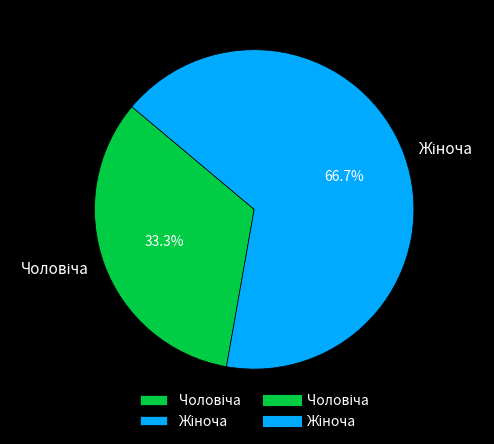

Is there a majority slice in this chart?

Yes